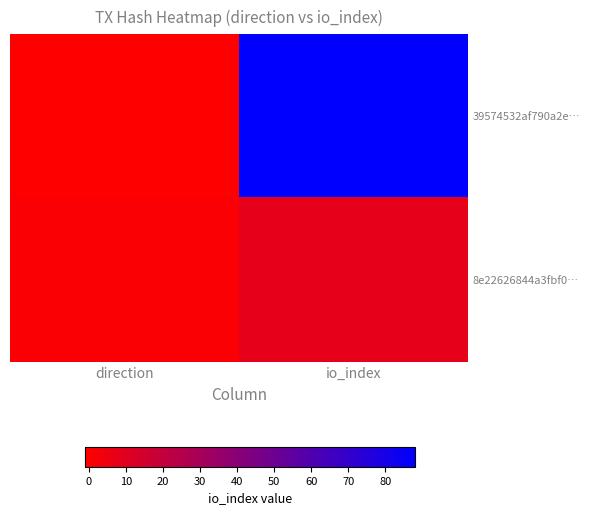

What is the smallest value displayed?

-1